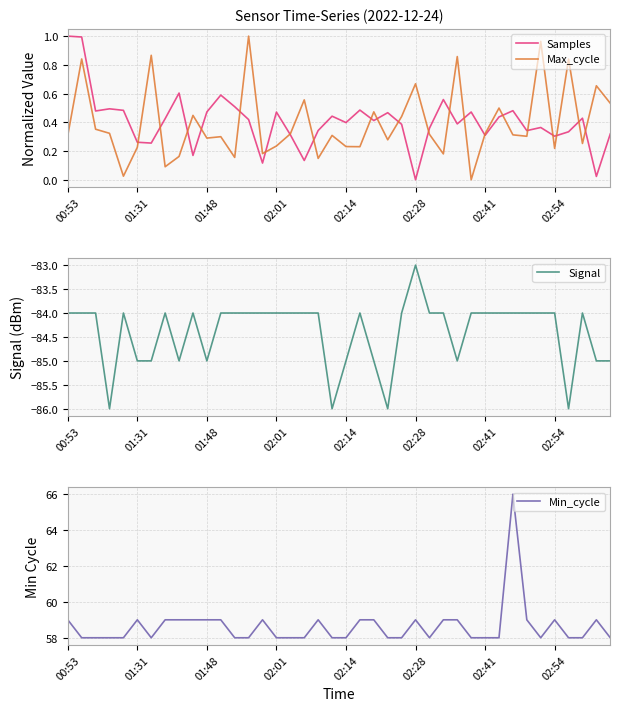

Which series has the largest range (max minus min)?

Min_cycle